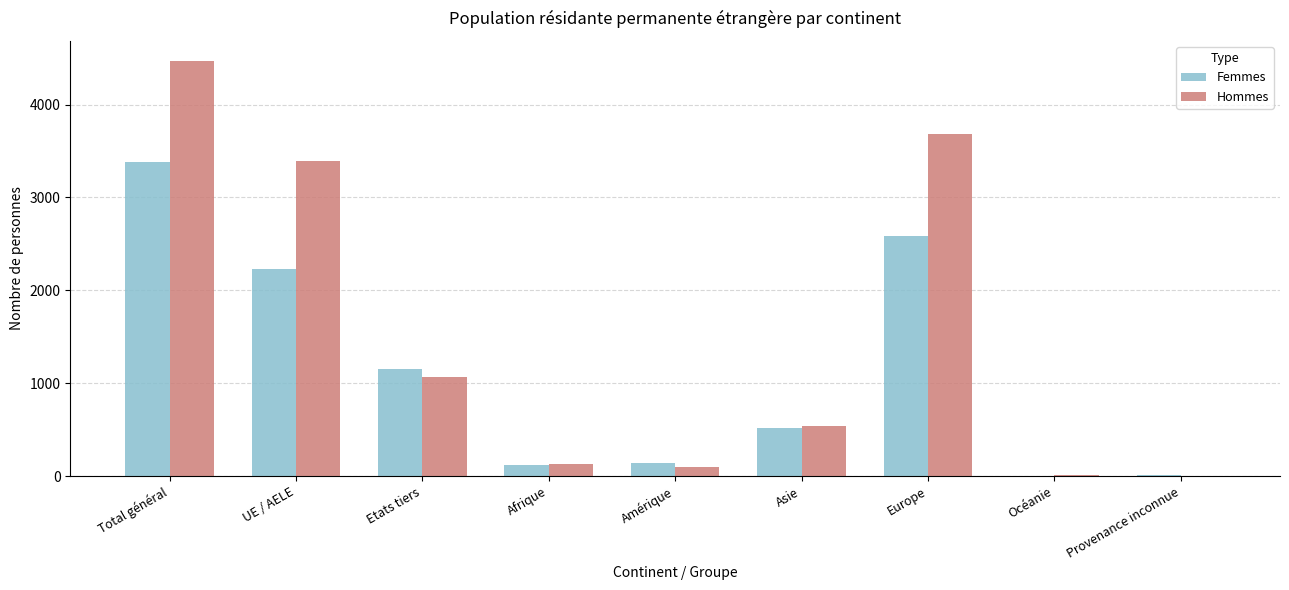

Are the bars horizontal?

No